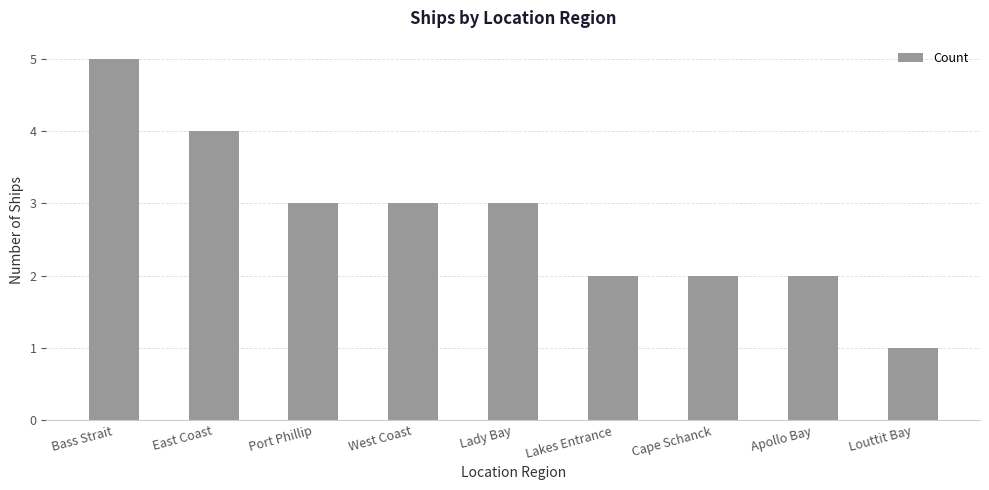

Reading left to right, extract all data points from this chart.

Bass Strait=5	East Coast=4	Port Phillip=3	West Coast=3	Lady Bay=3	Lakes Entrance=2	Cape Schanck=2	Apollo Bay=2	Louttit Bay=1